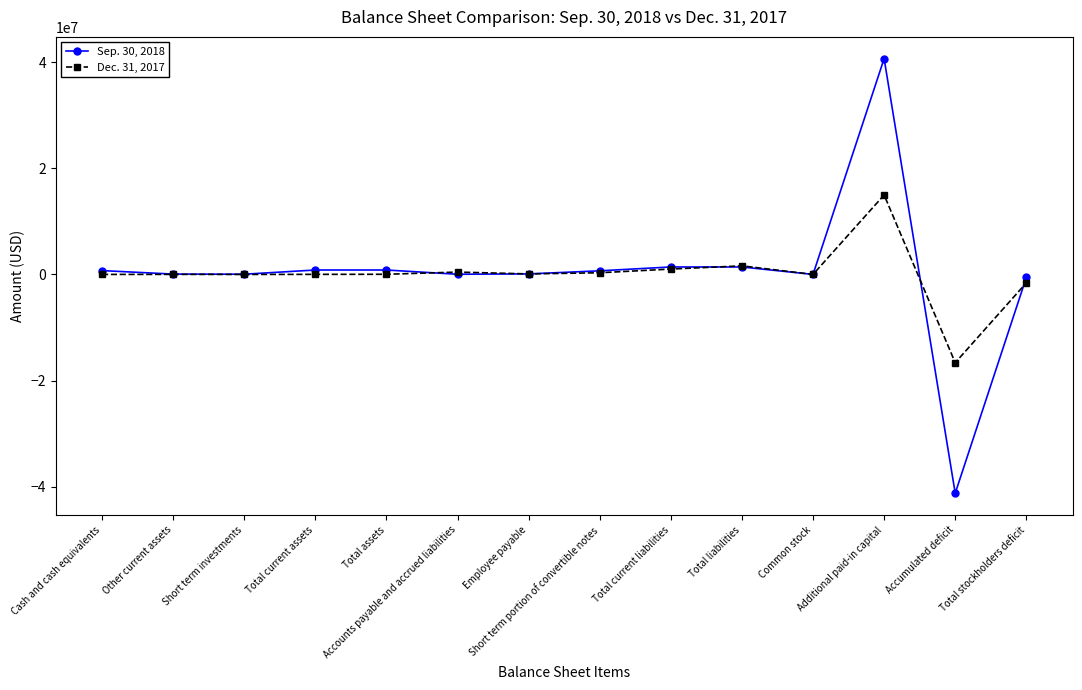

List the series in order of their peak value, highest first.

Sep. 30, 2018, Dec. 31, 2017